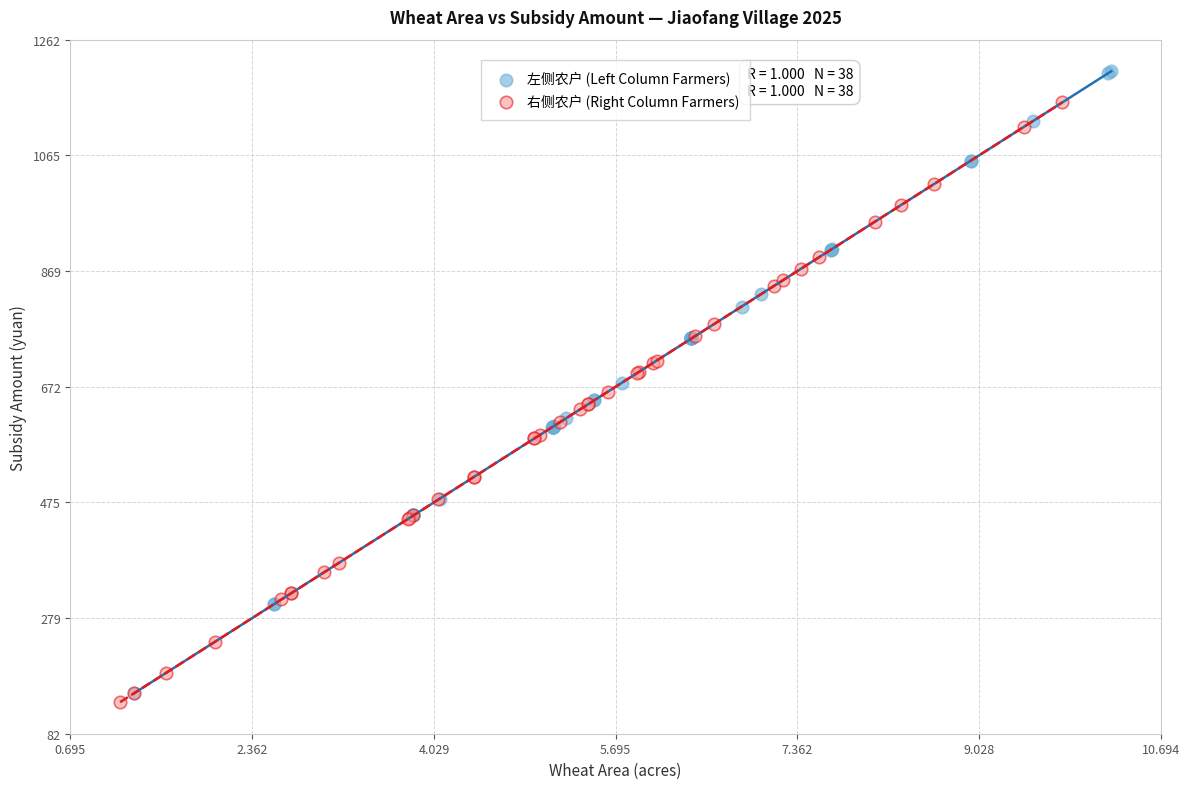

Which series contains the highest Y value?

左侧农户 (Left Column Farmers)